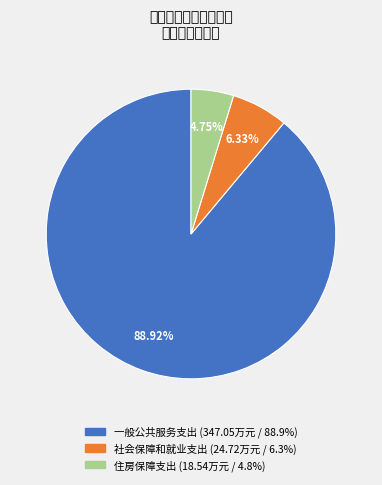

To the nearest percent, what is the difference between the largest and smallest slice percentages?

84%